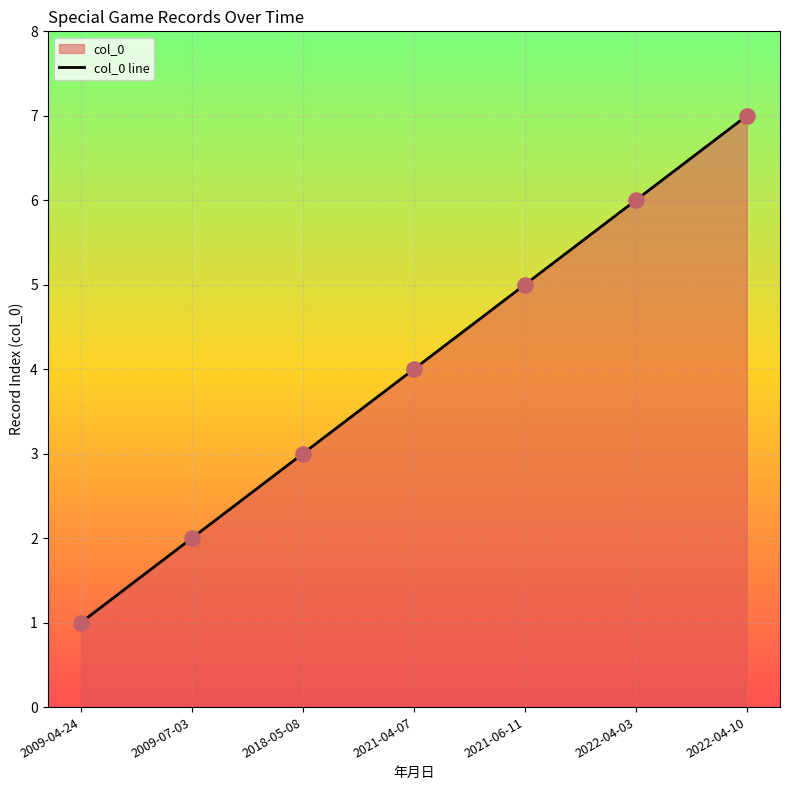

What is the ratio of the value at 2022-04-10 to the value at 2021-06-11?

1.4